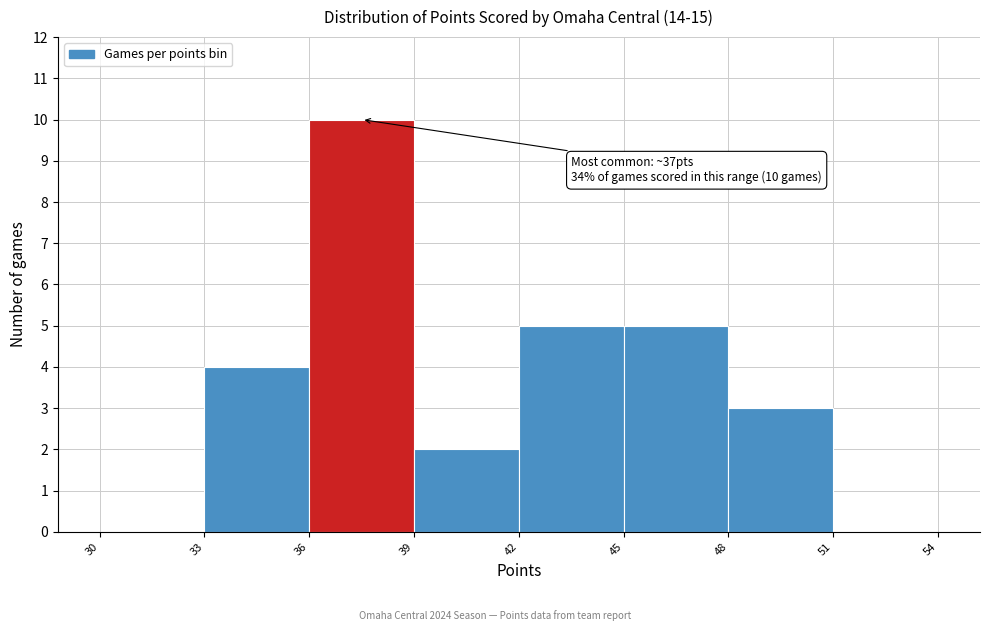

Which range on the x-axis has the tallest bar?

36 to 39